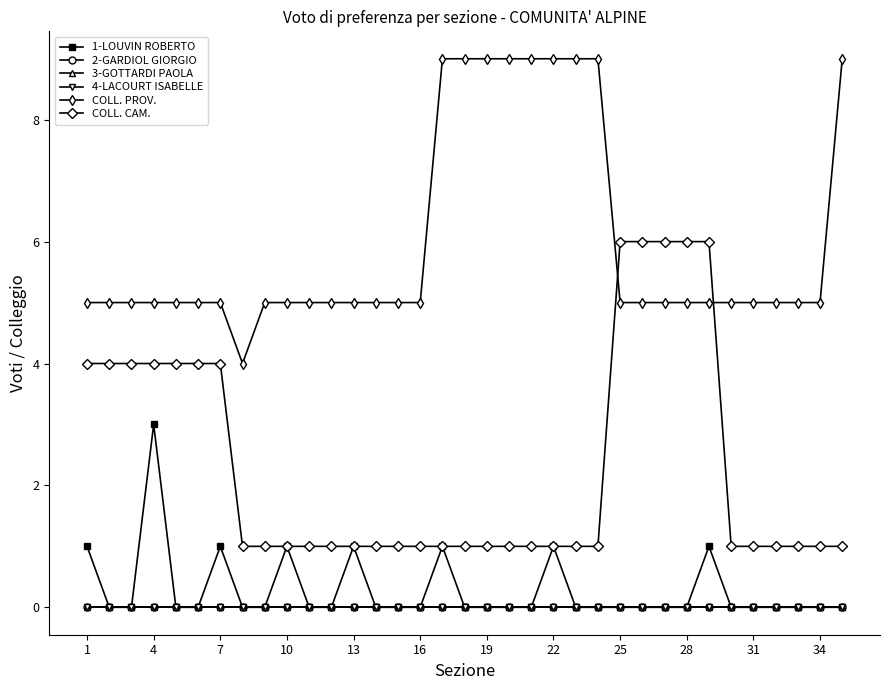

Is this an area chart (filled region under the line)?

No